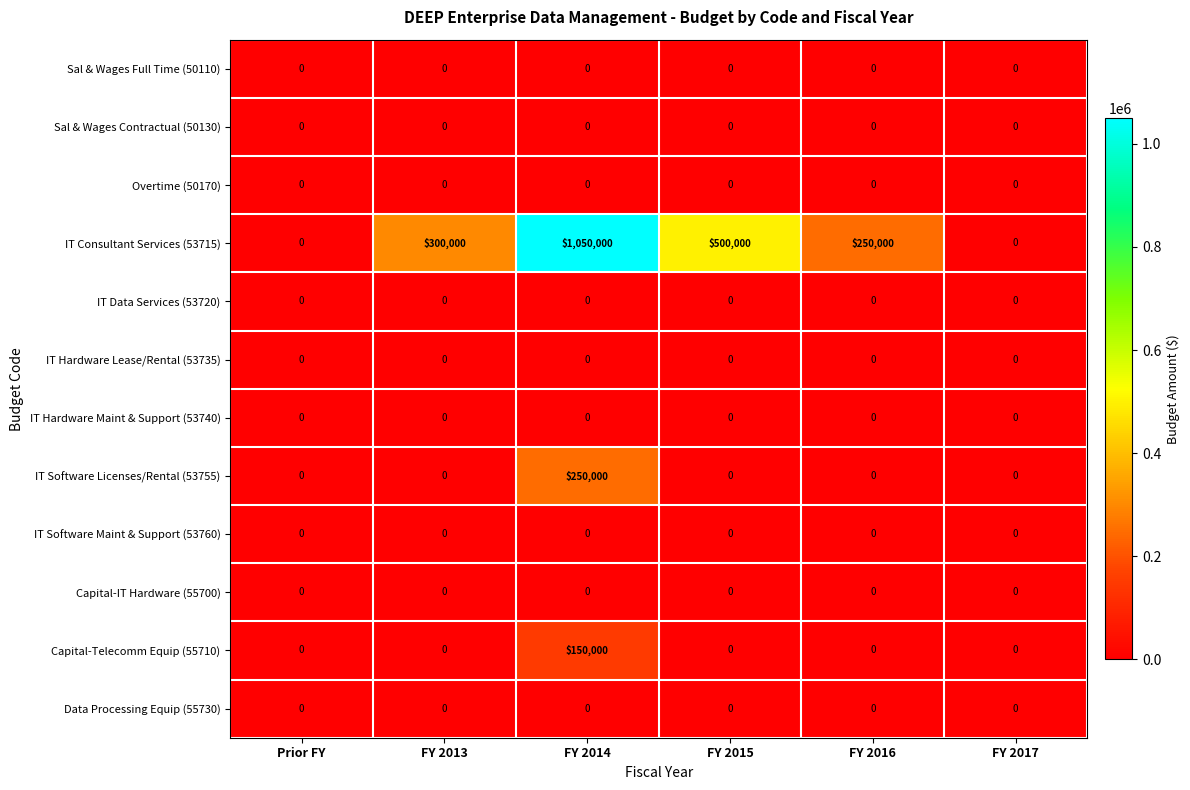

What is the spread (max minus min) of values at FY 2016?

250000